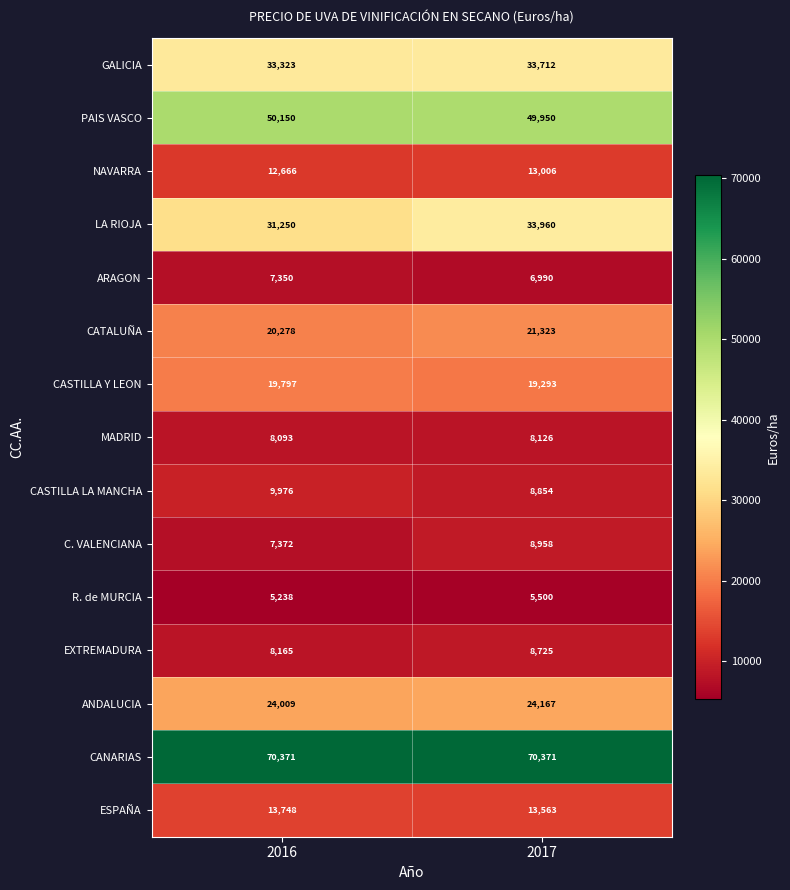

What is the smallest value displayed?

5238